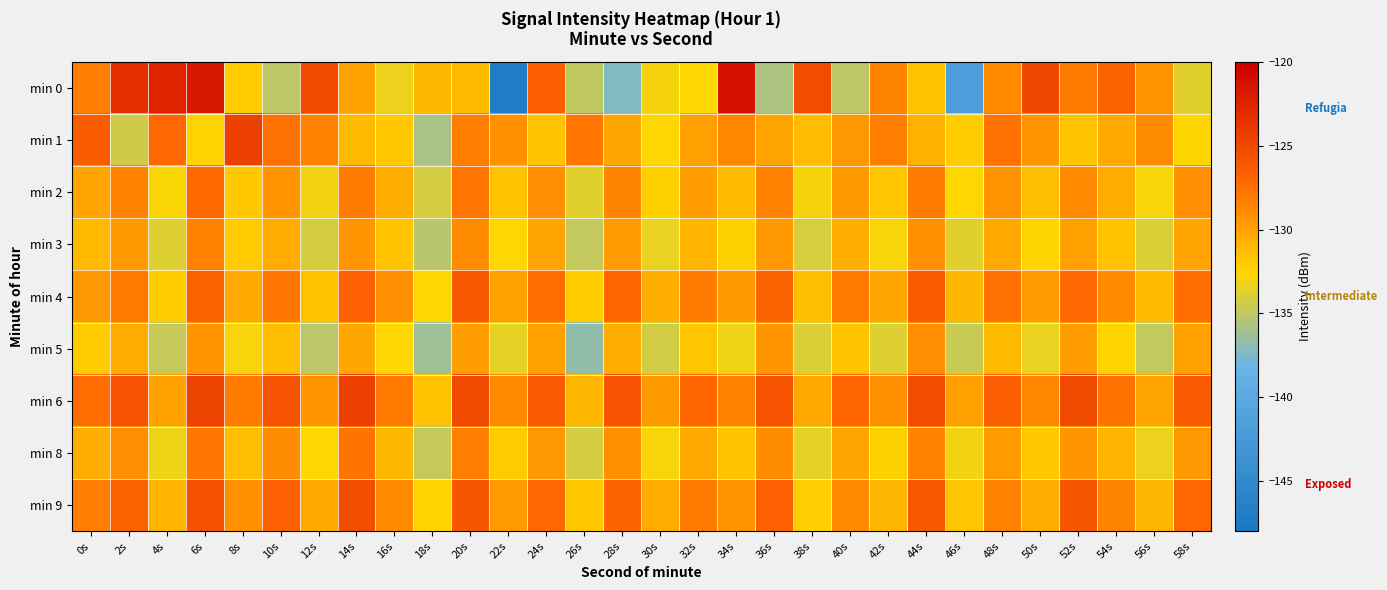

Reading left to right, what are all the values shown in this chart?

min 0: 0s=-128.3	2s=-123.2	4s=-122.5	6s=-121.8	8s=-132.1	10s=-135.0	12s=-125.1	14s=-130.0	16s=-133.3	18s=-131.1	20s=-131.2	22s=-147.2	24s=-126.5	26s=-134.9	28s=-137.2	30s=-133.0	32s=-132.6	34s=-121.2	36s=-135.7	38s=-125.4	40s=-135.0	42s=-128.6	44s=-131.6	46s=-141.6	48s=-128.8	50s=-125.0	52s=-128.1	54s=-126.8	56s=-129.2	58s=-133.7
min 1: 0s=-126.4	2s=-134.3	4s=-127.1	6s=-132.4	8s=-124.4	10s=-127.6	12s=-128.5	14s=-131.3	16s=-131.9	18s=-135.8	20s=-128.3	22s=-129.1	24s=-131.5	26s=-127.8	28s=-130.2	30s=-132.6	32s=-129.9	34s=-128.7	36s=-130.1	38s=-131.3	40s=-129.5	42s=-128.3	44s=-130.8	46s=-132.1	48s=-127.6	50s=-129.4	52s=-131.7	54s=-130.3	56s=-128.9	58s=-132.5
min 2: 0s=-130.1	2s=-128.5	4s=-132.7	6s=-127.3	8s=-131.9	10s=-129.4	12s=-133.1	14s=-128.2	16s=-130.6	18s=-134.2	20s=-127.8	22s=-131.5	24s=-129.0	26s=-133.7	28s=-128.6	30s=-132.3	32s=-129.8	34s=-131.2	36s=-128.4	38s=-133.0	40s=-129.6	42s=-131.8	44s=-128.0	46s=-132.6	48s=-129.2	50s=-131.4	52s=-128.8	54s=-130.4	56s=-132.8	58s=-129.0
min 3: 0s=-131.2	2s=-129.6	4s=-133.8	6s=-128.4	8s=-132.0	10s=-130.5	12s=-134.2	14s=-129.3	16s=-131.7	18s=-135.3	20s=-128.9	22s=-132.6	24s=-130.1	26s=-134.8	28s=-129.7	30s=-133.4	32s=-130.9	34s=-132.3	36s=-129.5	38s=-134.1	40s=-130.7	42s=-132.9	44s=-129.1	46s=-133.7	48s=-130.3	50s=-132.5	52s=-129.9	54s=-131.5	56s=-133.9	58s=-130.1
min 4: 0s=-129.5	2s=-127.9	4s=-132.1	6s=-126.7	8s=-130.3	10s=-127.8	12s=-131.5	14s=-126.6	16s=-129.0	18s=-132.6	20s=-126.2	22s=-129.9	24s=-127.4	26s=-132.1	28s=-127.0	30s=-130.7	32s=-128.2	34s=-129.6	36s=-126.8	38s=-131.4	40s=-128.0	42s=-130.2	44s=-126.4	46s=-131.0	48s=-127.6	50s=-129.8	52s=-127.2	54s=-128.8	56s=-131.2	58s=-127.4
min 5: 0s=-132.1	2s=-130.5	4s=-134.7	6s=-129.3	8s=-132.9	10s=-131.4	12s=-135.1	14s=-130.2	16s=-132.6	18s=-136.2	20s=-129.8	22s=-133.5	24s=-130.0	26s=-136.7	28s=-130.6	30s=-134.3	32s=-131.8	34s=-133.2	36s=-129.4	38s=-134.0	40s=-131.6	42s=-133.8	44s=-129.0	46s=-134.6	48s=-131.2	50s=-133.4	52s=-129.8	54s=-132.4	56s=-134.8	58s=-130.0
min 6: 0s=-127.4	2s=-125.8	4s=-130.0	6s=-124.6	8s=-128.2	10s=-125.7	12s=-129.4	14s=-124.5	16s=-127.9	18s=-131.5	20s=-125.1	22s=-128.8	24s=-126.3	26s=-131.0	28s=-125.9	30s=-129.6	32s=-127.1	34s=-128.5	36s=-125.7	38s=-130.3	40s=-126.9	42s=-129.1	44s=-125.3	46s=-129.9	48s=-126.5	50s=-128.7	52s=-125.1	54s=-127.7	56s=-130.1	58s=-126.3
min 8: 0s=-130.6	2s=-129.0	4s=-133.2	6s=-127.8	8s=-131.4	10s=-128.9	12s=-132.6	14s=-127.7	16s=-131.1	18s=-134.7	20s=-128.3	22s=-132.0	24s=-129.5	26s=-134.2	28s=-129.1	30s=-132.8	32s=-130.3	34s=-131.7	36s=-128.9	38s=-133.5	40s=-130.1	42s=-132.3	44s=-128.5	46s=-133.1	48s=-129.7	50s=-131.9	52s=-129.3	54s=-130.9	56s=-133.3	58s=-129.5
min 9: 0s=-128.3	2s=-126.7	4s=-130.9	6s=-125.5	8s=-129.1	10s=-126.6	12s=-130.3	14s=-125.4	16s=-128.8	18s=-132.4	20s=-126.0	22s=-129.7	24s=-127.2	26s=-131.9	28s=-126.8	30s=-130.5	32s=-128.0	34s=-129.4	36s=-126.6	38s=-132.2	40s=-128.8	42s=-131.0	44s=-126.2	46s=-131.8	48s=-128.4	50s=-130.6	52s=-126.0	54s=-128.6	56s=-131.0	58s=-127.2